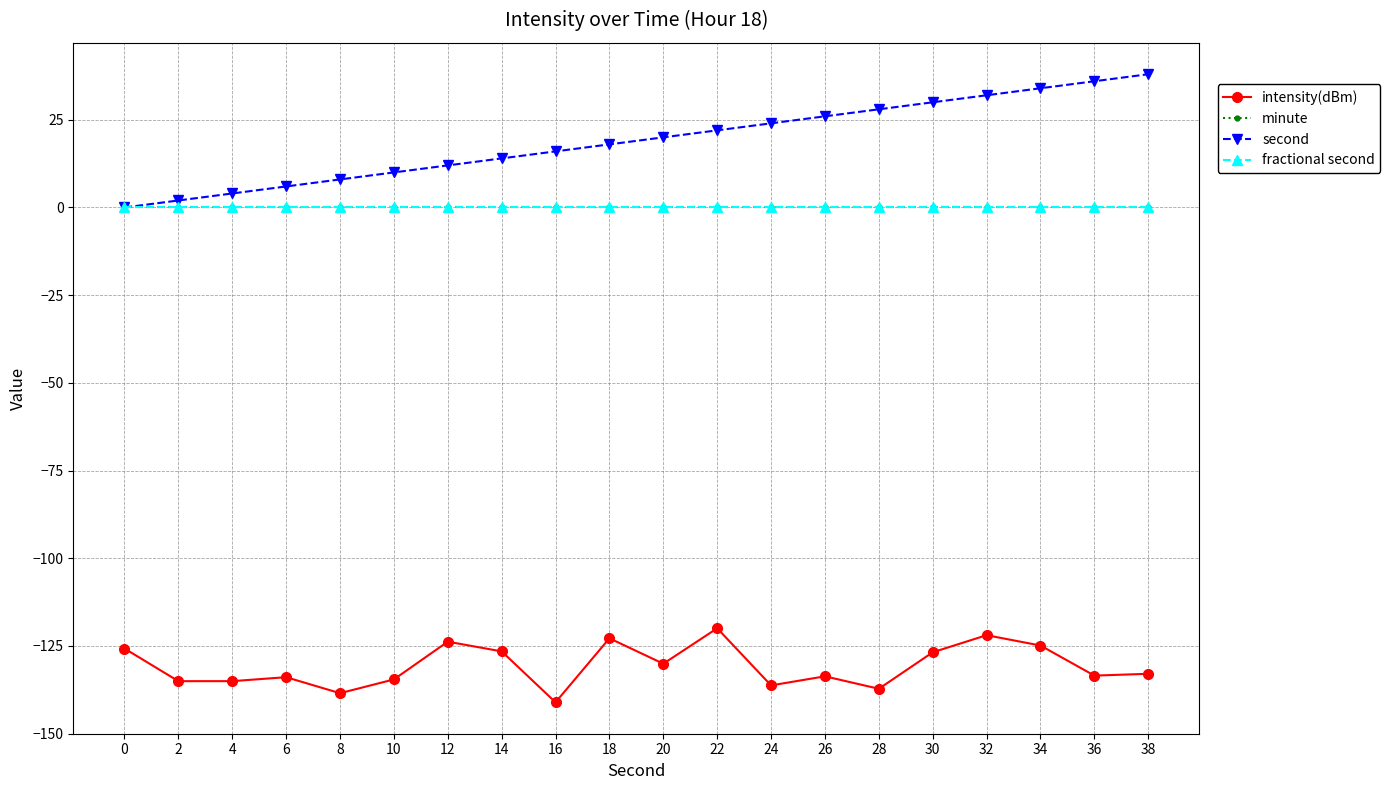

The fractional second series shows 0.0 at 18. True or false?

True